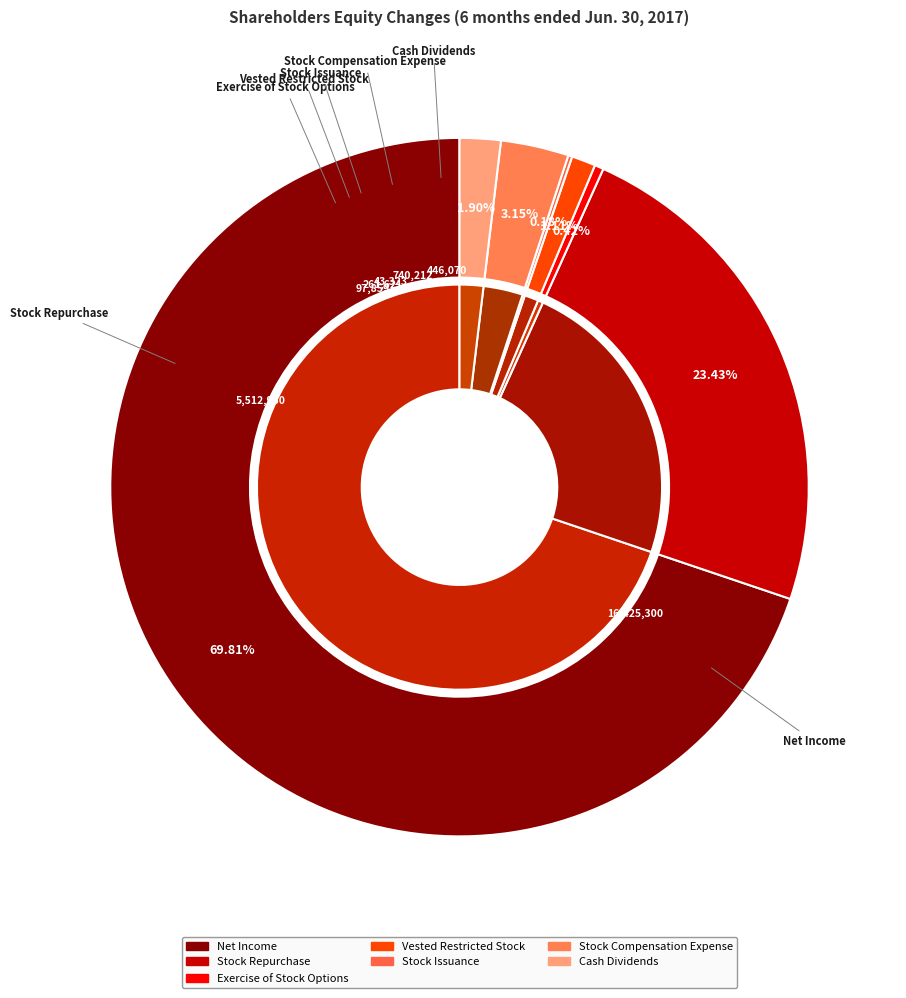

Is there any slice that represents more than half of the pie?

Yes